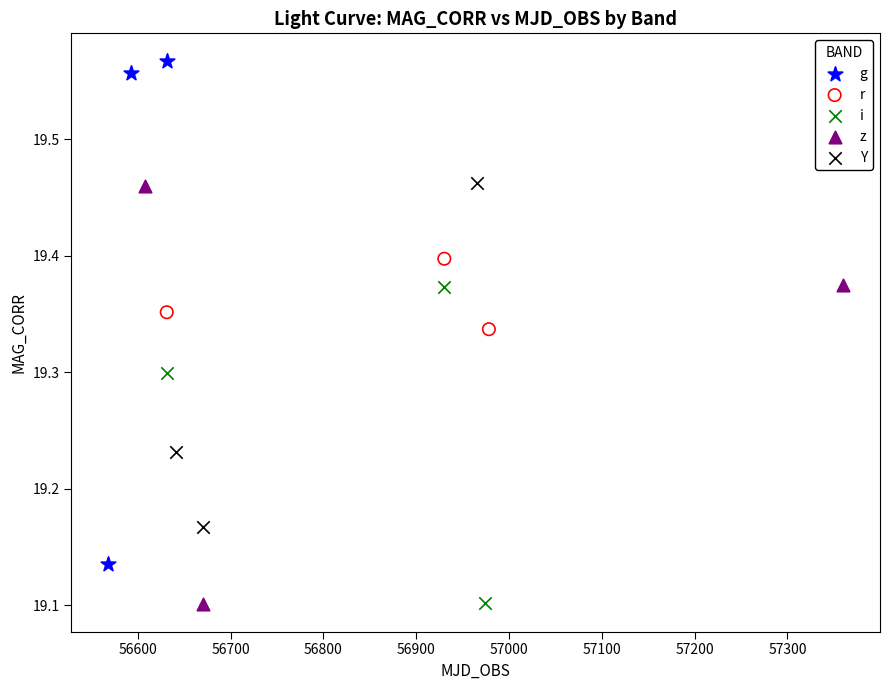

Which series has the largest Y range (max minus min)?

g